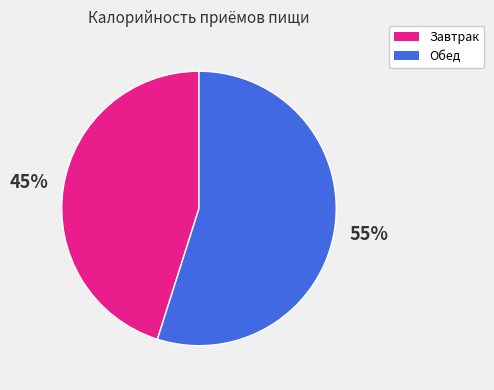

To the nearest percent, what is the average slice percentage?

50%